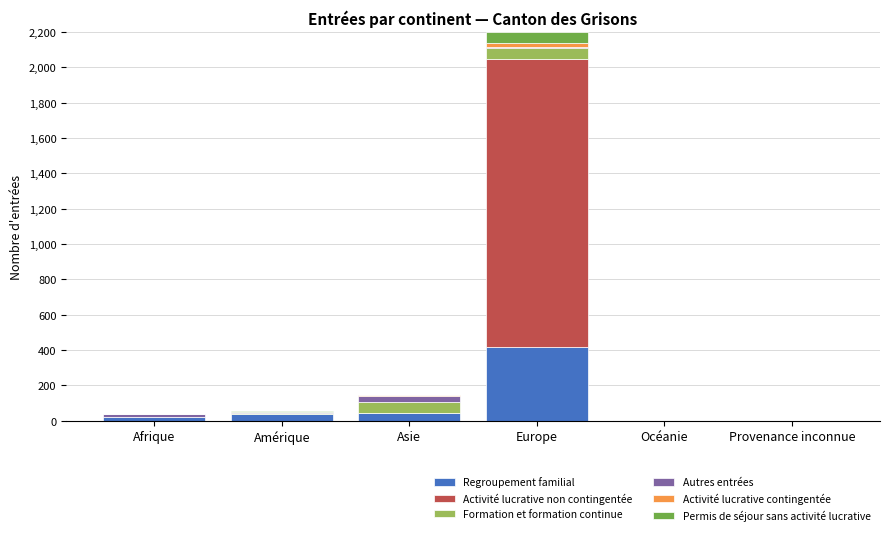

The value of Regroupement familial at Europe is 419. True or false?

True